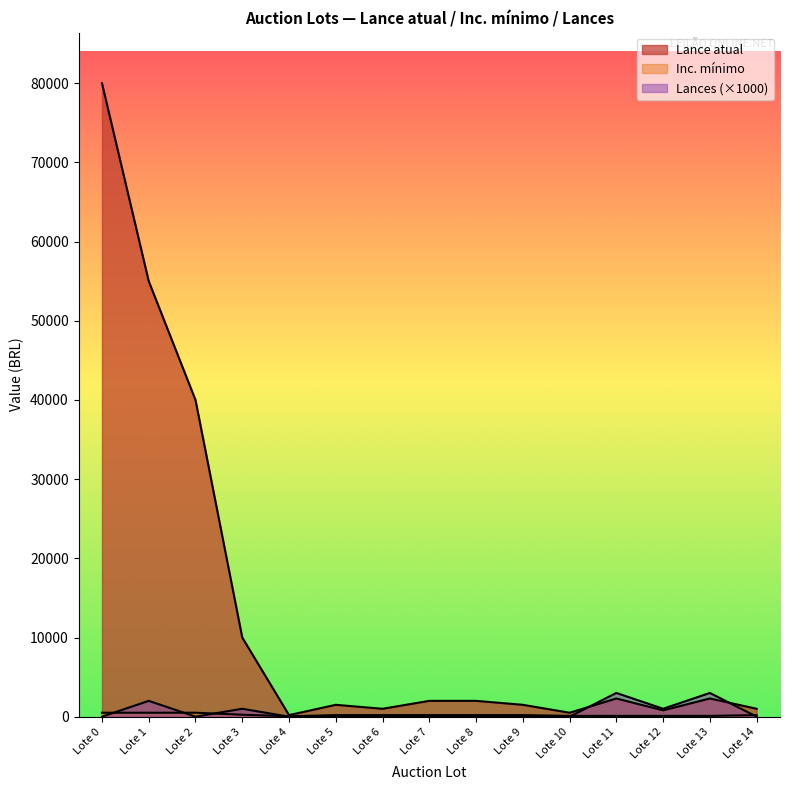

How many values in Lances are above zero?

5